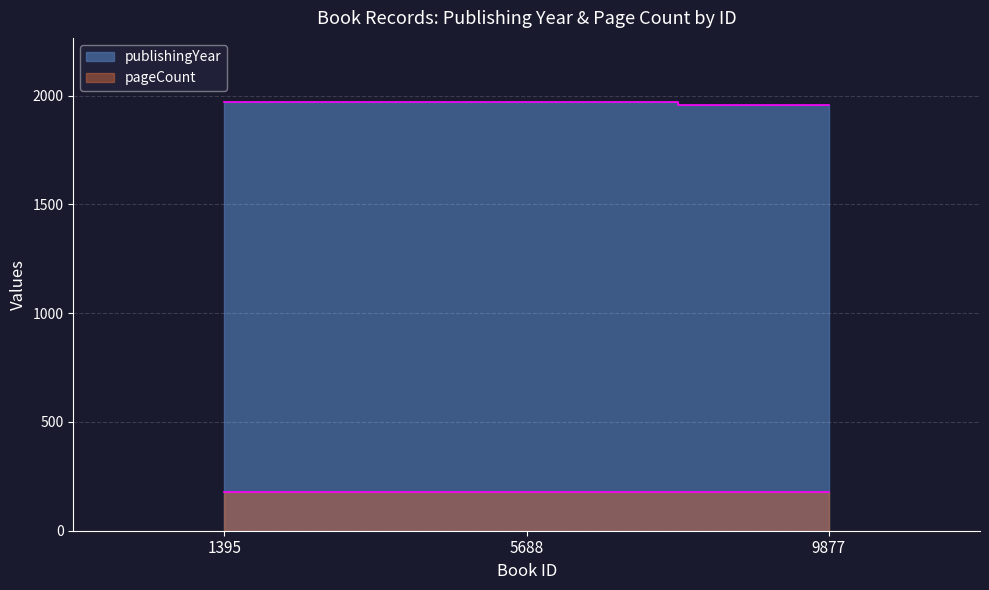

Is it true that the value at 1395 is 983?

False